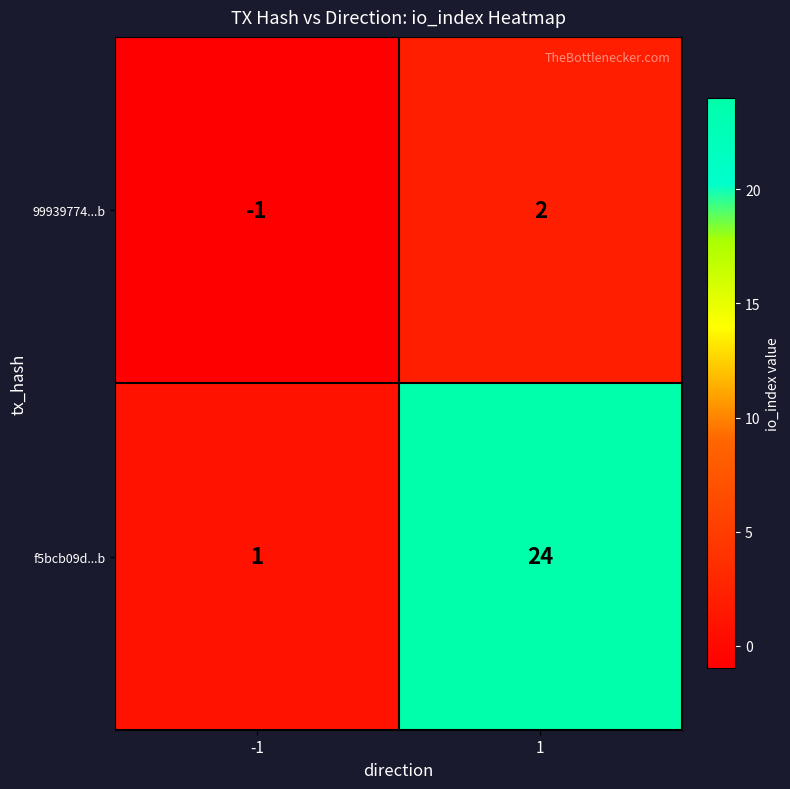

Is the value of f5bcb09d...b at 1 greater than the value of 99939774...b at -1?

Yes